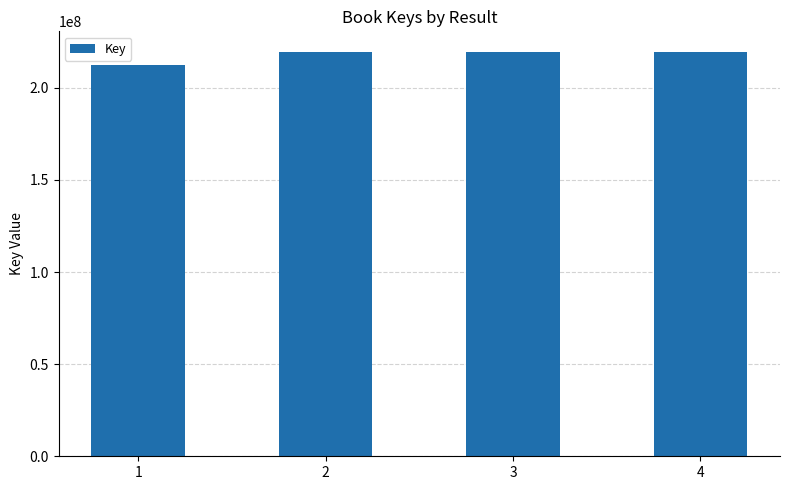

What is the value of the 1st bar from the left?

212464951